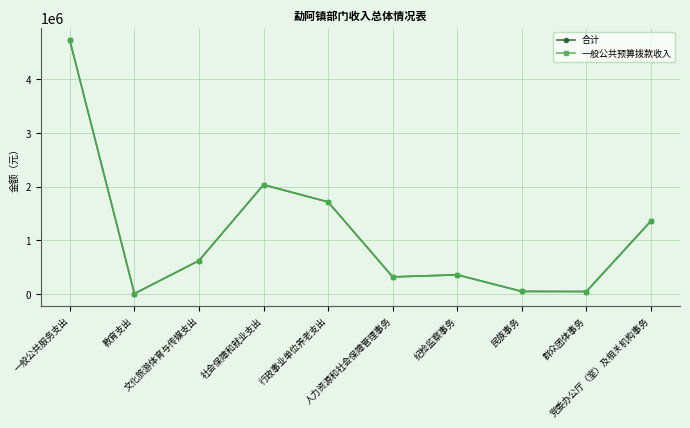

Is this an area chart (filled region under the line)?

No